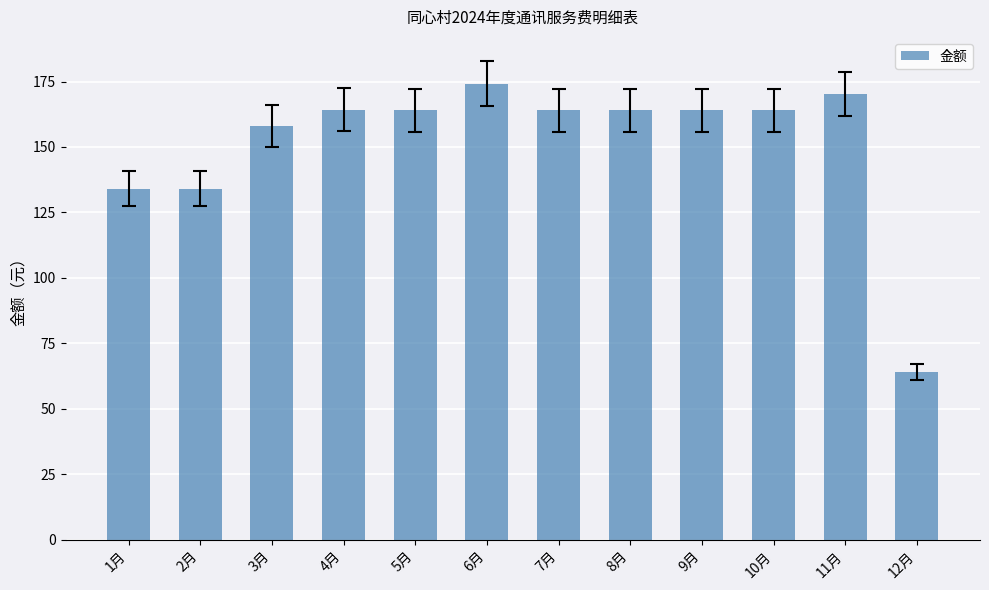

What is the change in value from 9月 to 10月?

-0.1